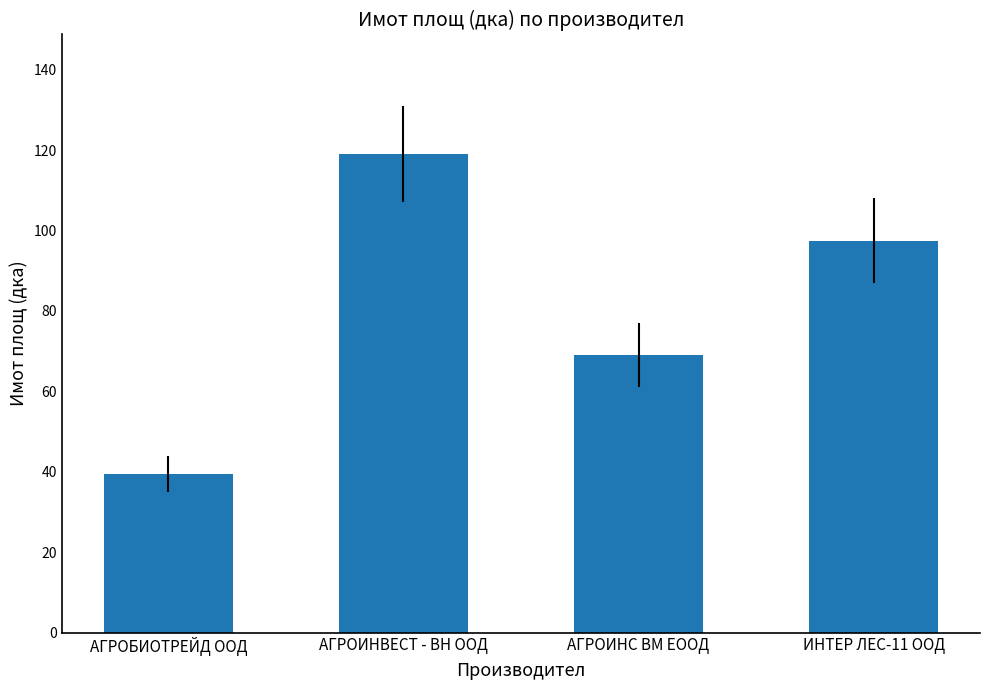

What is the greatest value displayed?

119.0